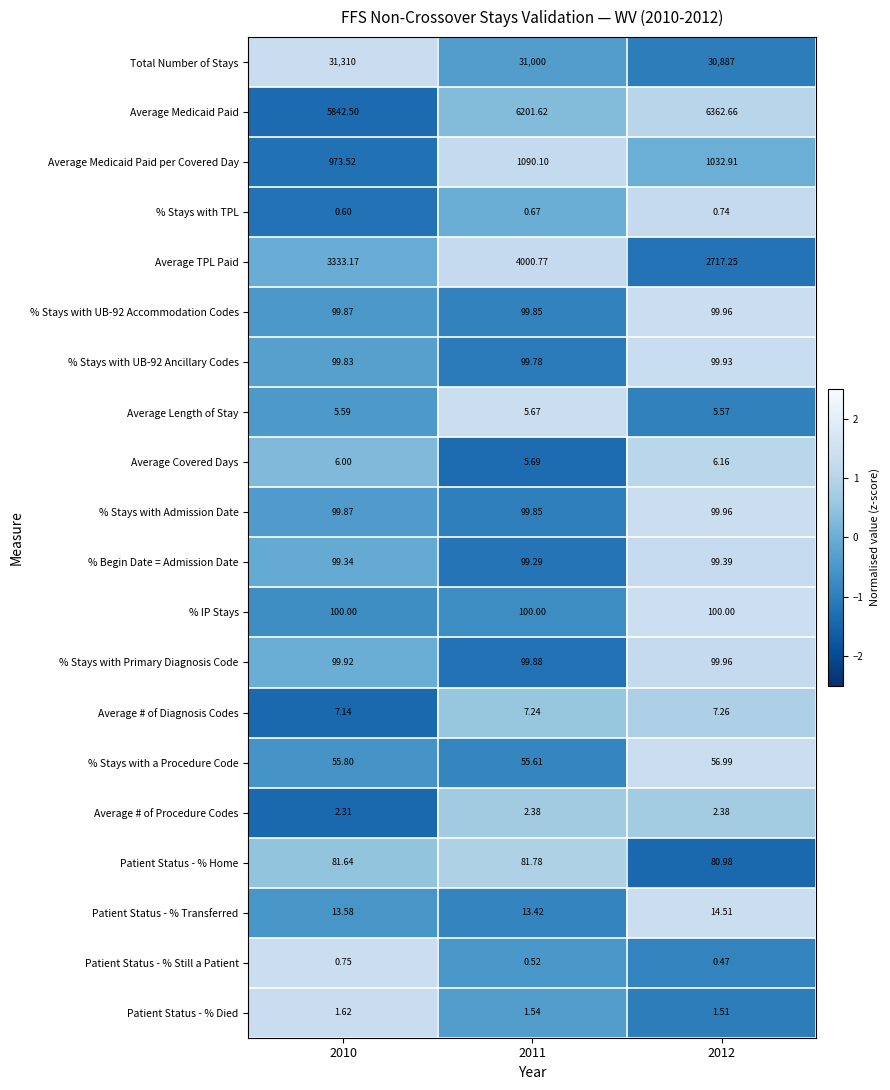

Which series has the largest total across all categories?

Total Number of Stays